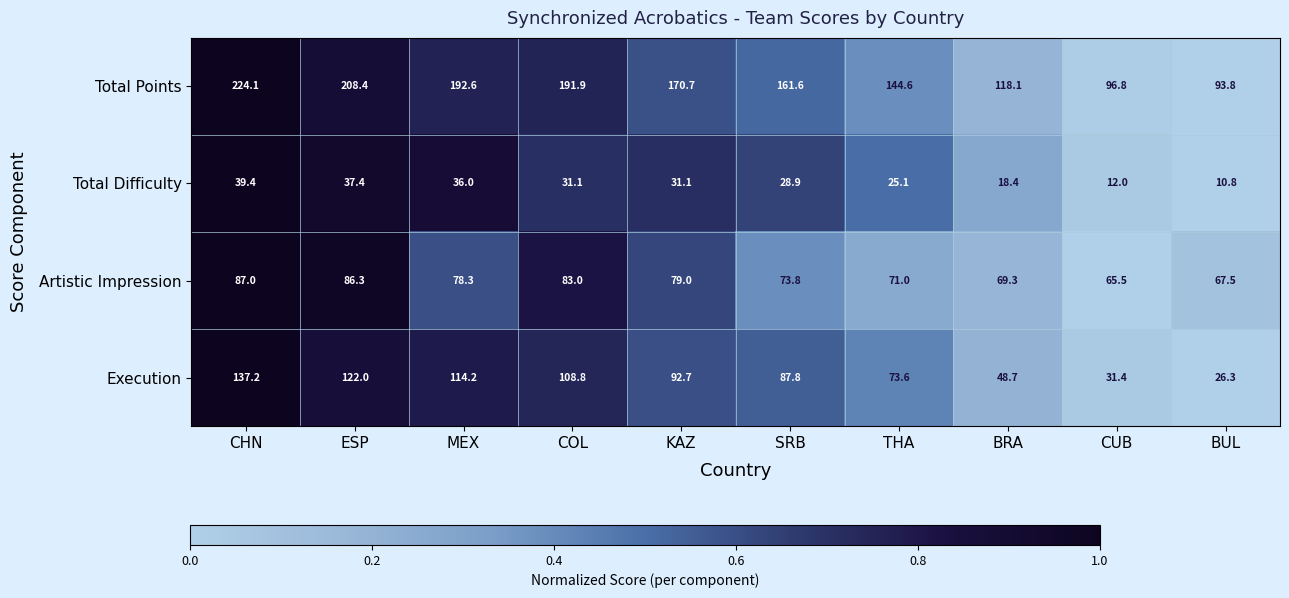

At which category is the sum across all series the highest?

CHN